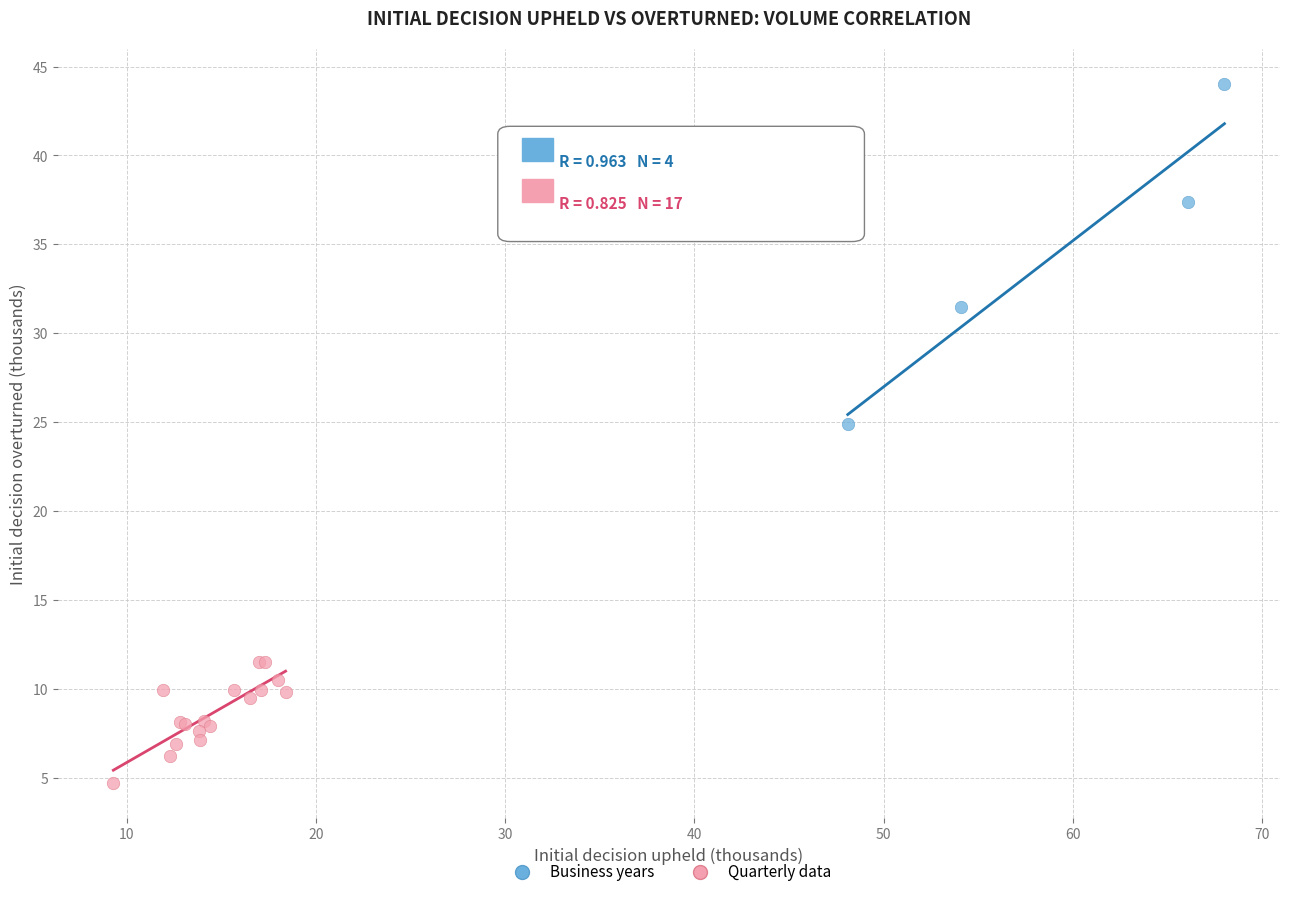

Which series has the largest Y range (max minus min)?

Business years